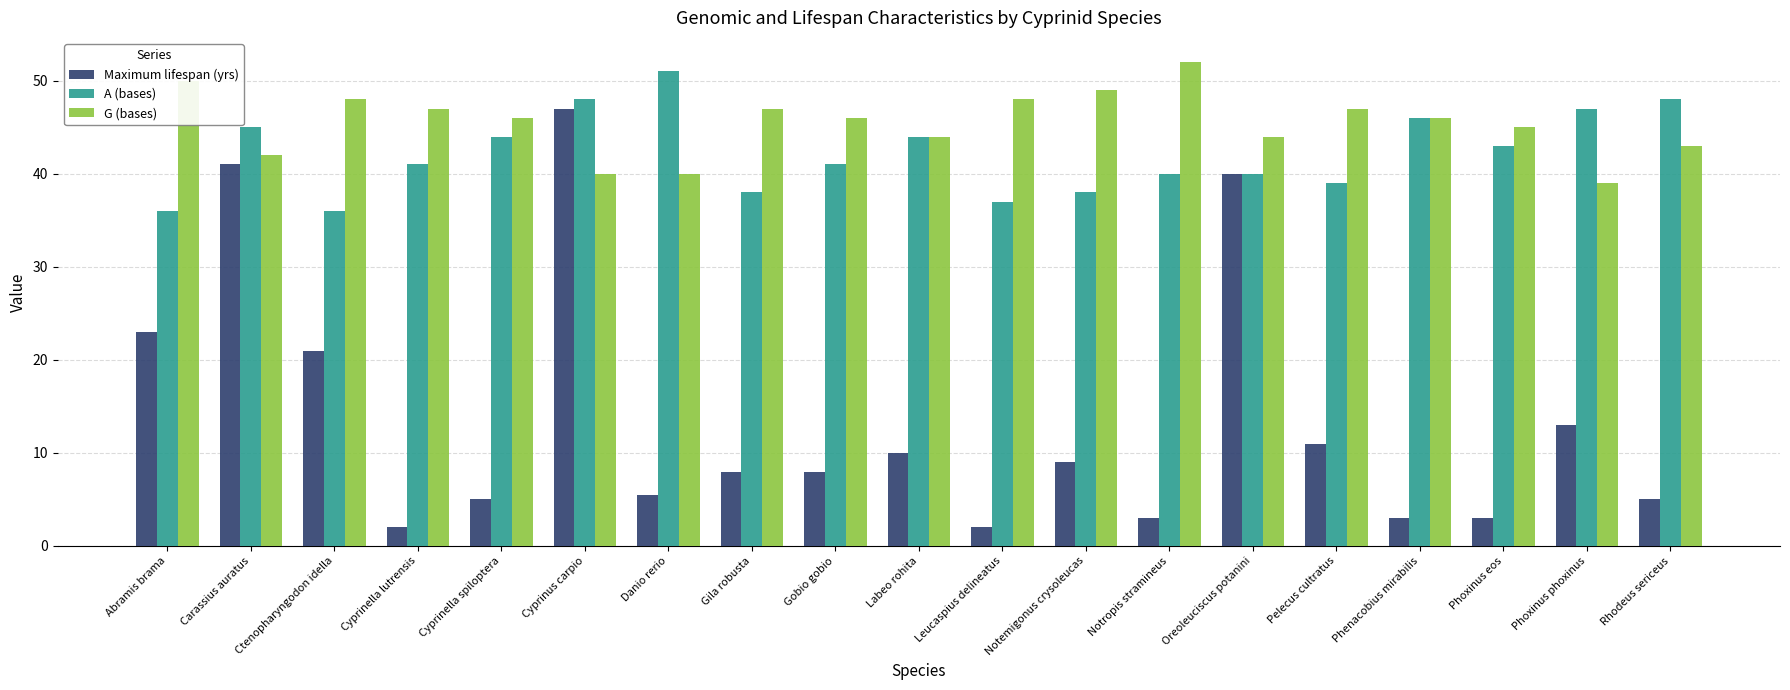

Which series has the largest total across all categories?

G (bases)